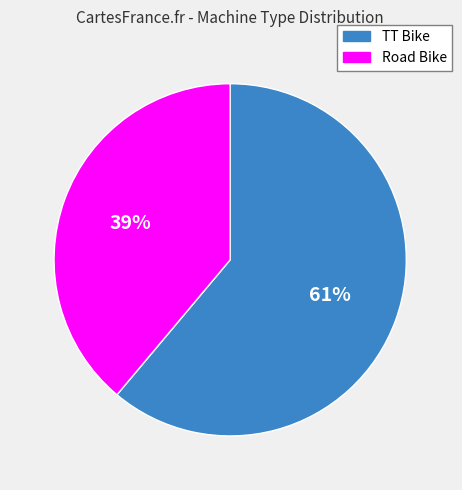

How many slices are in this pie chart?

2